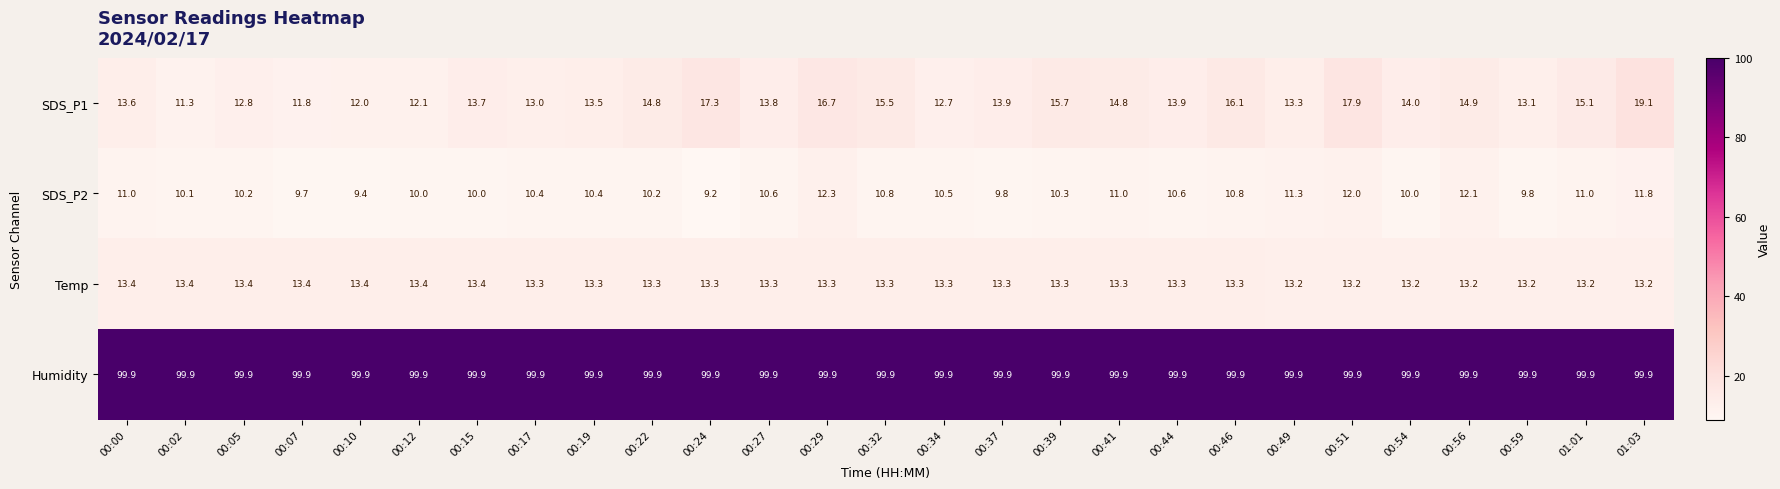

True or false: Humidity has a value of 178.7 at 00:12.

False